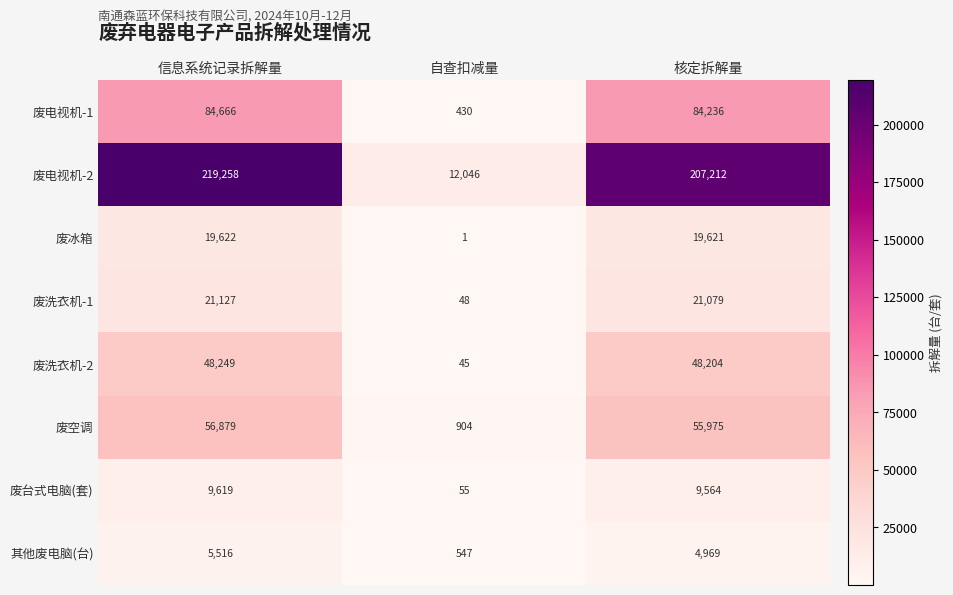

What is the smallest value displayed?

1